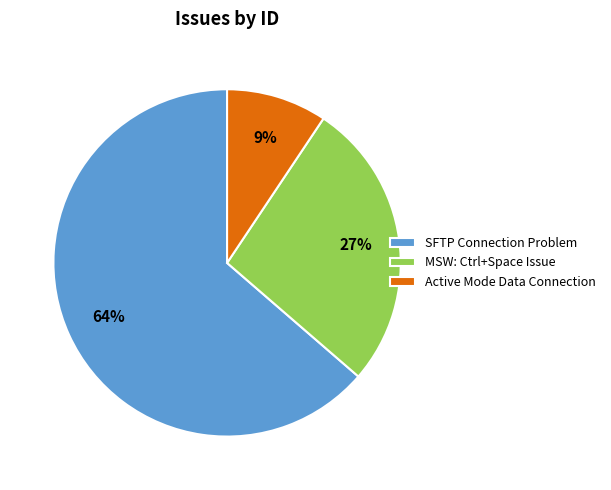

How many segments does this pie chart have?

3